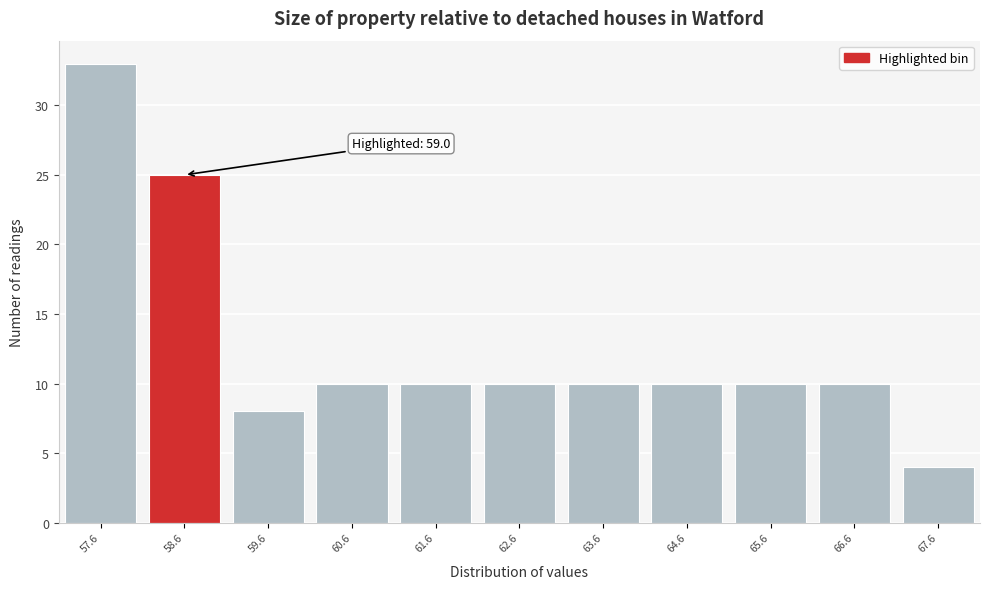

Over which range of the x-axis is the bar tallest?

57.1 to 58.1